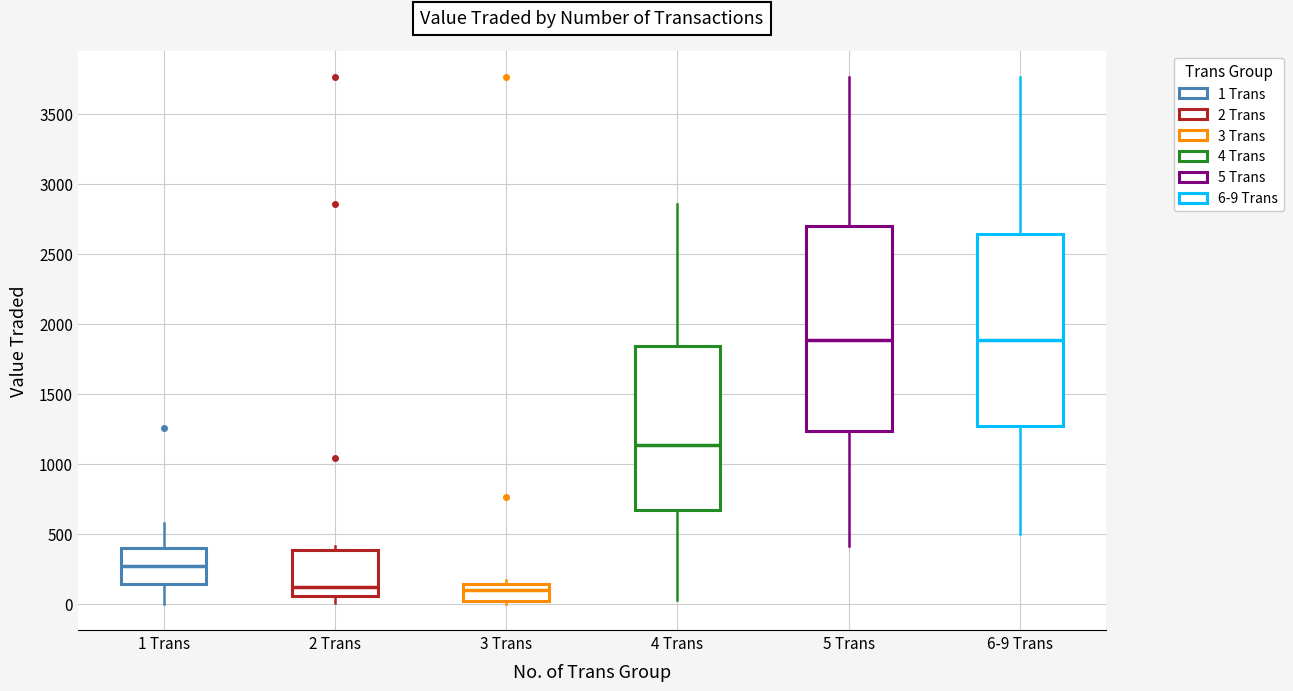

Reading left to right, read every box against the y-axis: the position of its median line, the range the box covers, and the ends of its whiskers. The values are not printed on the chart, so give them approximately, as read against the axis.

1 Trans: median 250, box 150 to 400, whiskers 0 to 600
2 Trans: median 100, box 50 to 400, whiskers 0 to 400 (just above the box's upper edge)
3 Trans: median 100, box 0 to 150, whiskers 0 (just below the box's lower edge) to 150 (just above the box's upper edge)
4 Trans: median 1150, box 650 to 1850, whiskers 50 to 2850
5 Trans: median 1900, box 1250 to 2700, whiskers 400 to 3750
6-9 Trans: median 1900, box 1250 to 2650, whiskers 500 to 3750